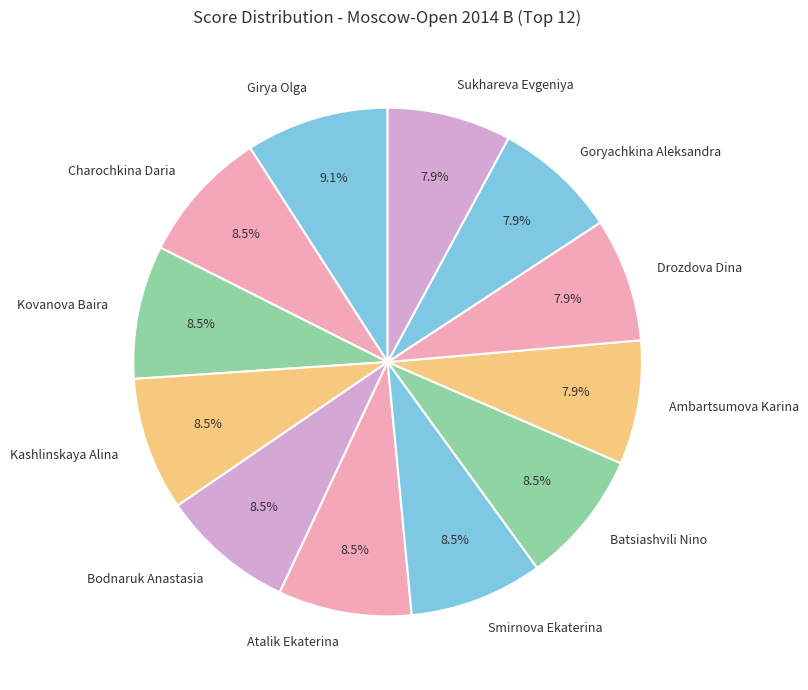

Is Kovanova Baira the majority of the pie?

No